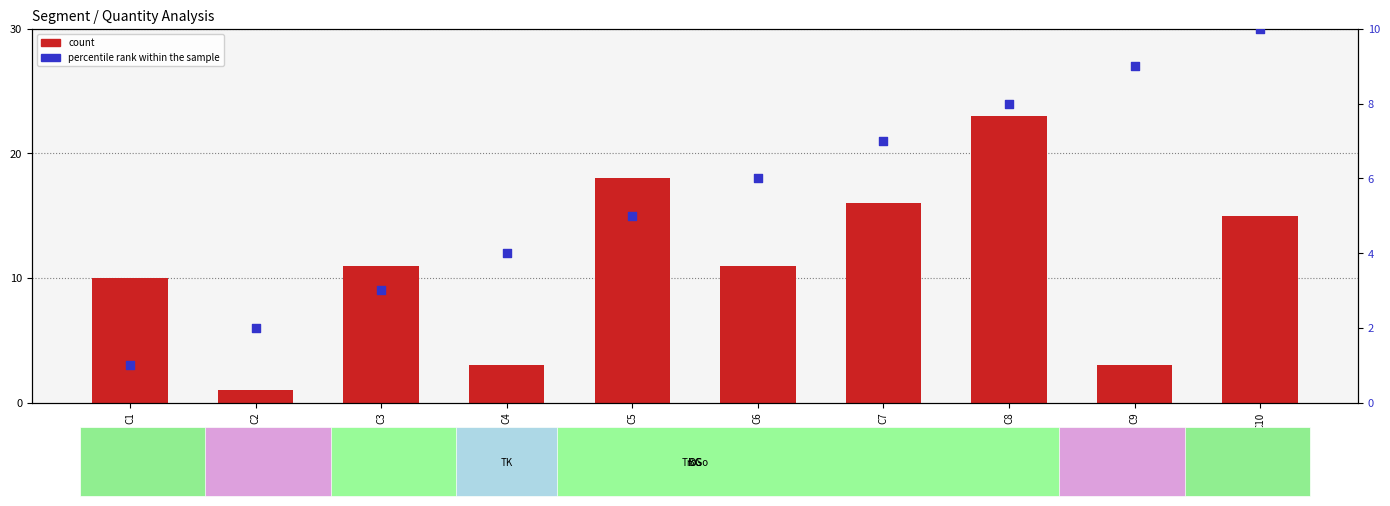

At how many categories does at least one series exceed 14?

4